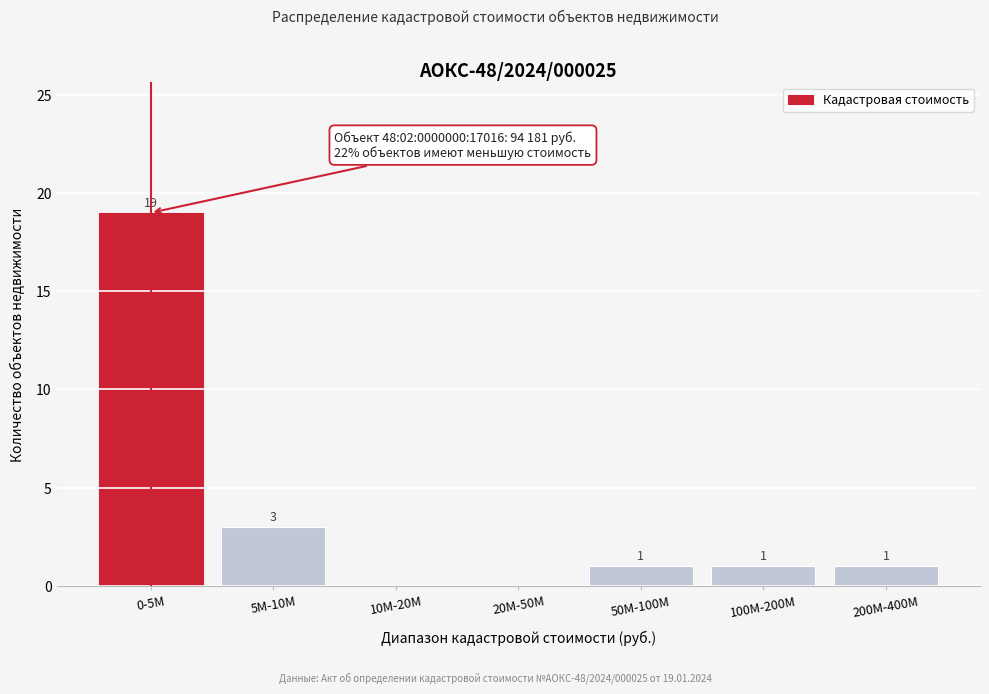

Reading left to right, what are all the values shown in this chart?

0-5M=19	5M-10M=3	10M-20M=0	20M-50M=0	50M-100M=1	100M-200M=1	200M-400M=1